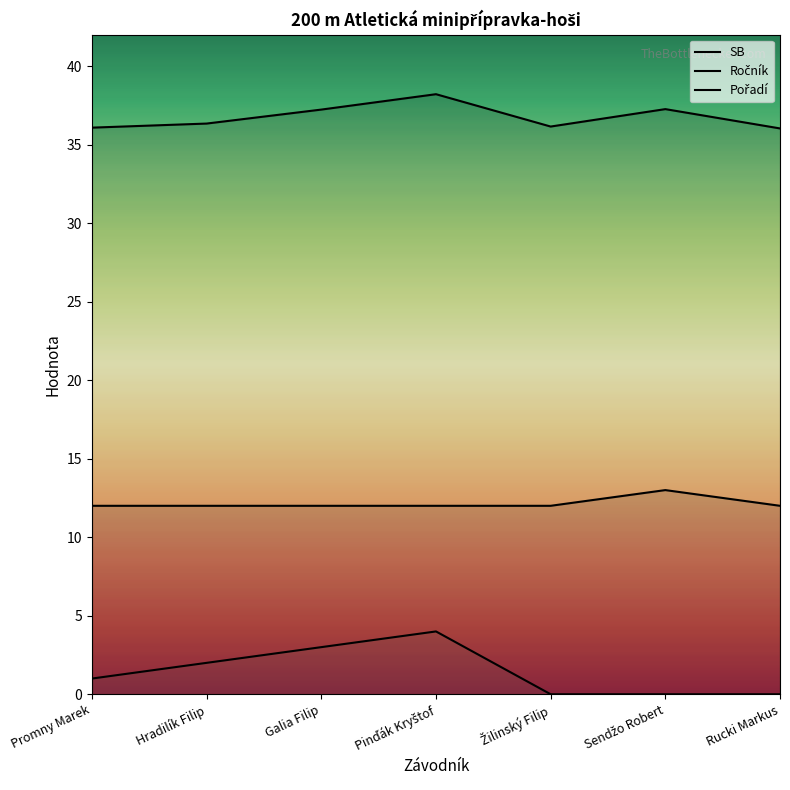

How many Ročník values are between 12 and 13?

7